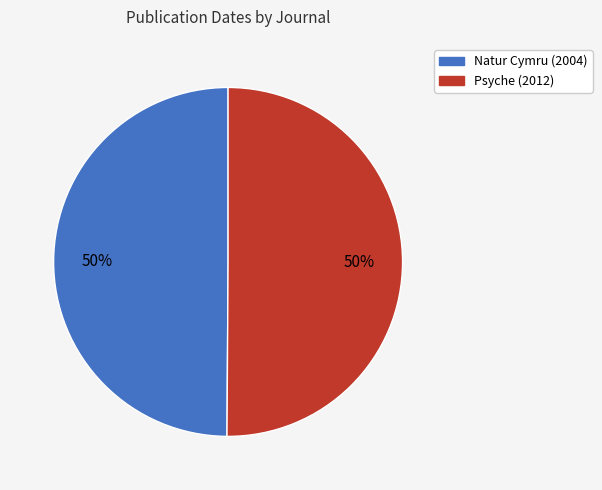

Combined, do Psyche (2012) and Natur Cymru (2004) account for over 50%?

Yes